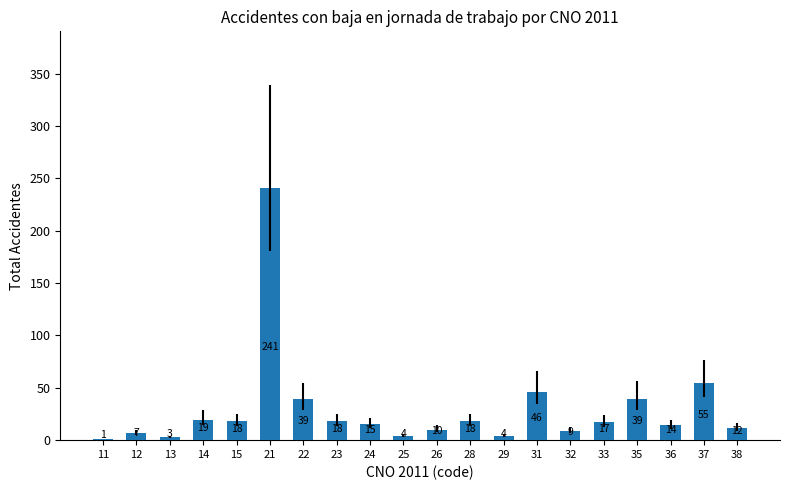

Reading right to left, list all the values displayed in this chart.

38=12	37=55	36=14	35=39	33=17	32=9	31=46	29=4	28=18	26=10	25=4	24=15	23=18	22=39	21=241	15=18	14=19	13=3	12=7	11=1